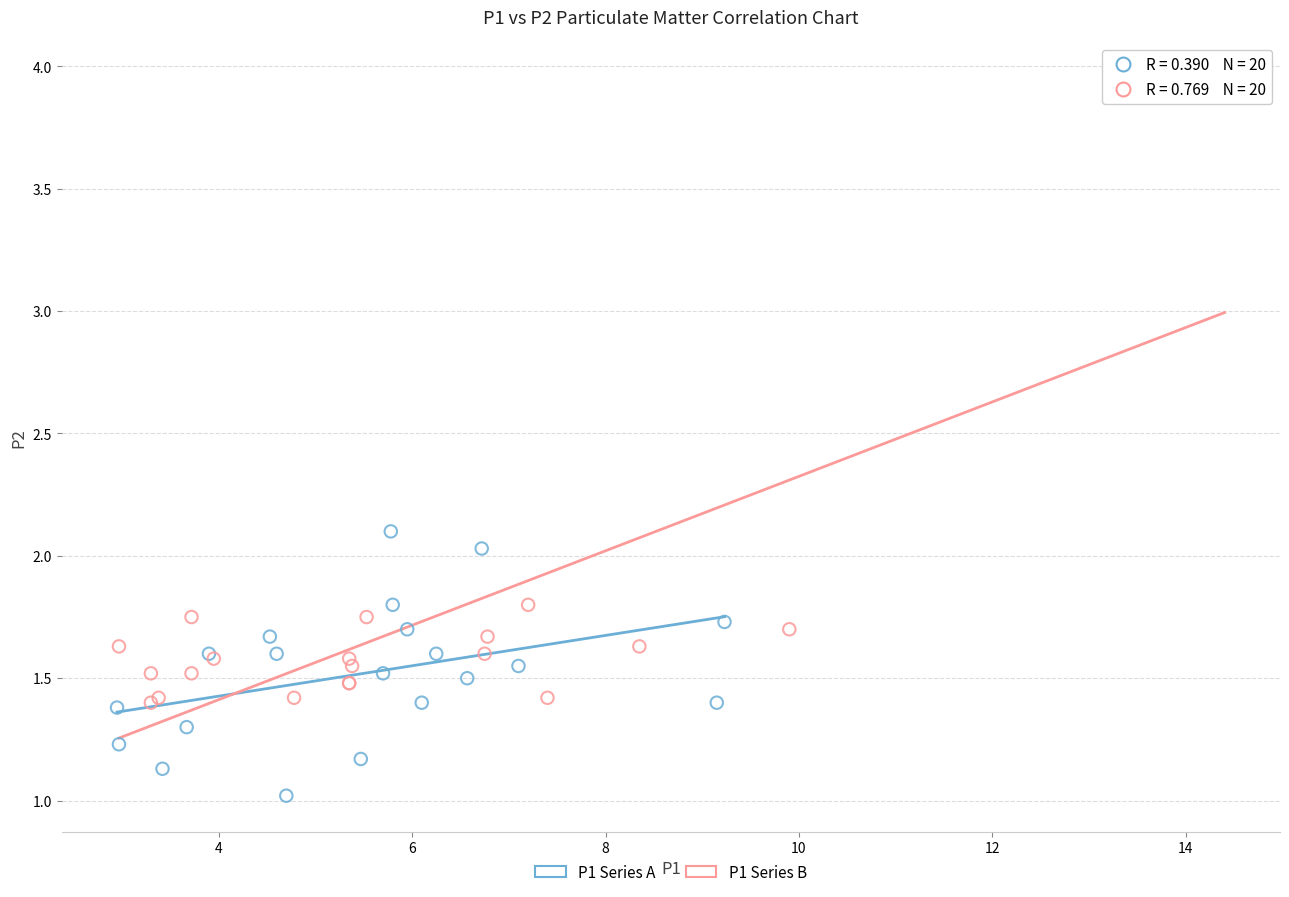

Which series contains the lowest Y value?

P1 Series A